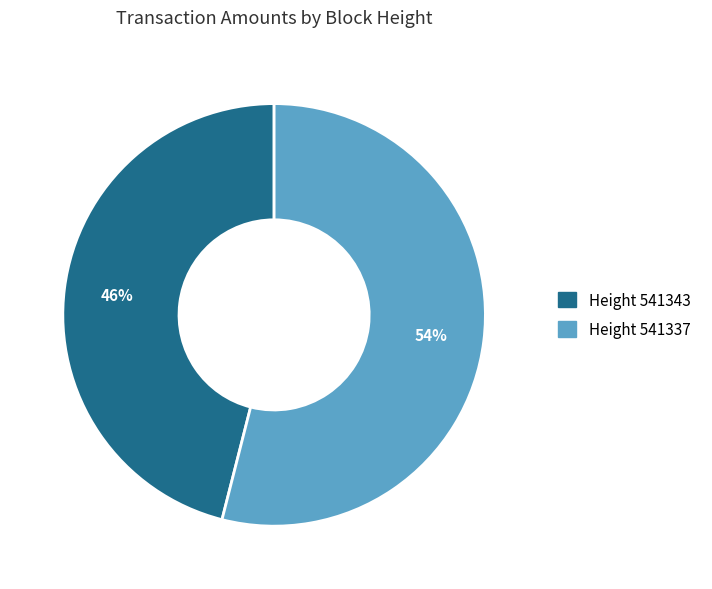

To the nearest percent, what is the average slice percentage?

50%